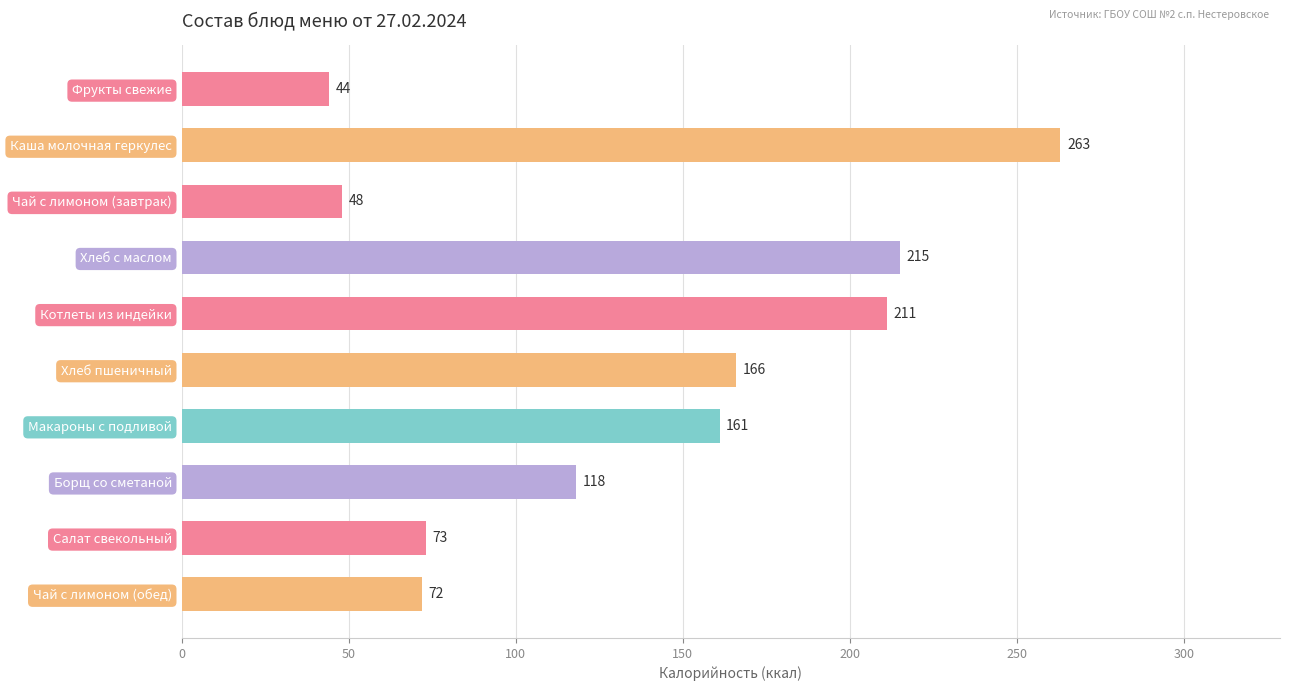

What is the ratio of the value at Фрукты свежие to the value at Чай с лимоном (обед)?

0.6